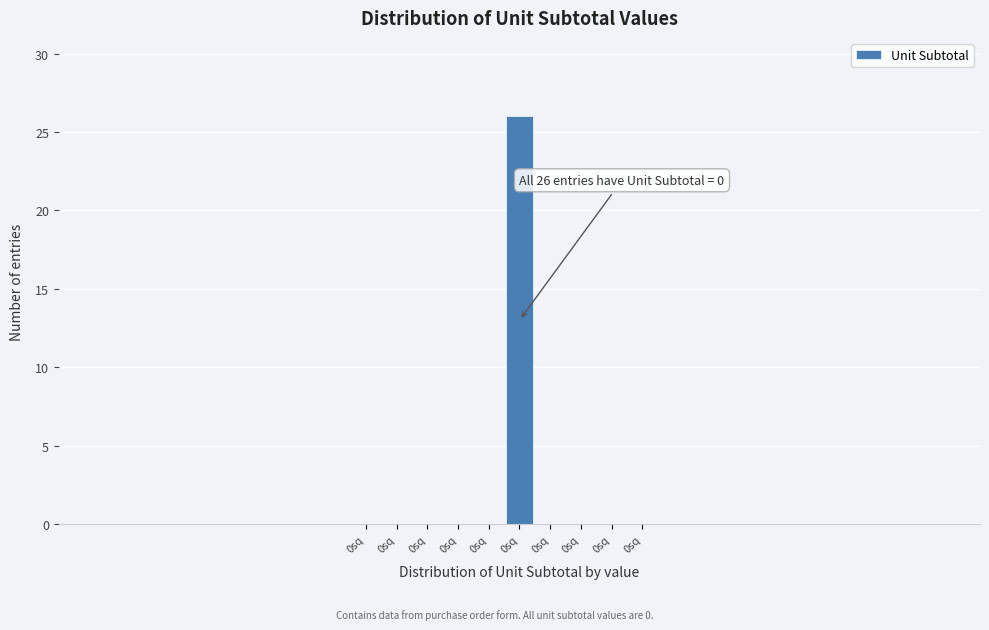

Count the number of data series in this chart.

1